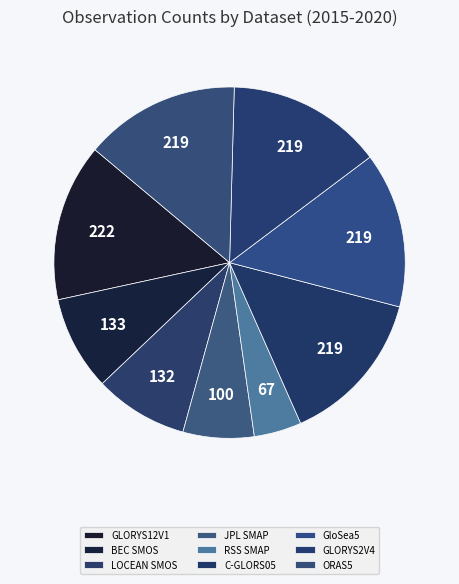

Is there a majority slice in this chart?

No